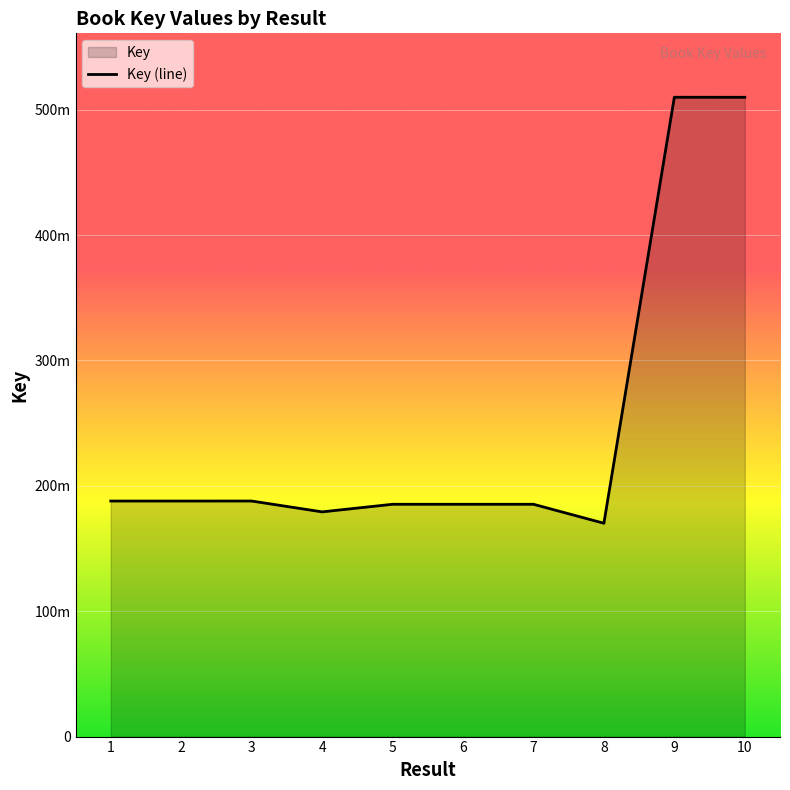

Is it true that the value at 7 is 185260796?

True